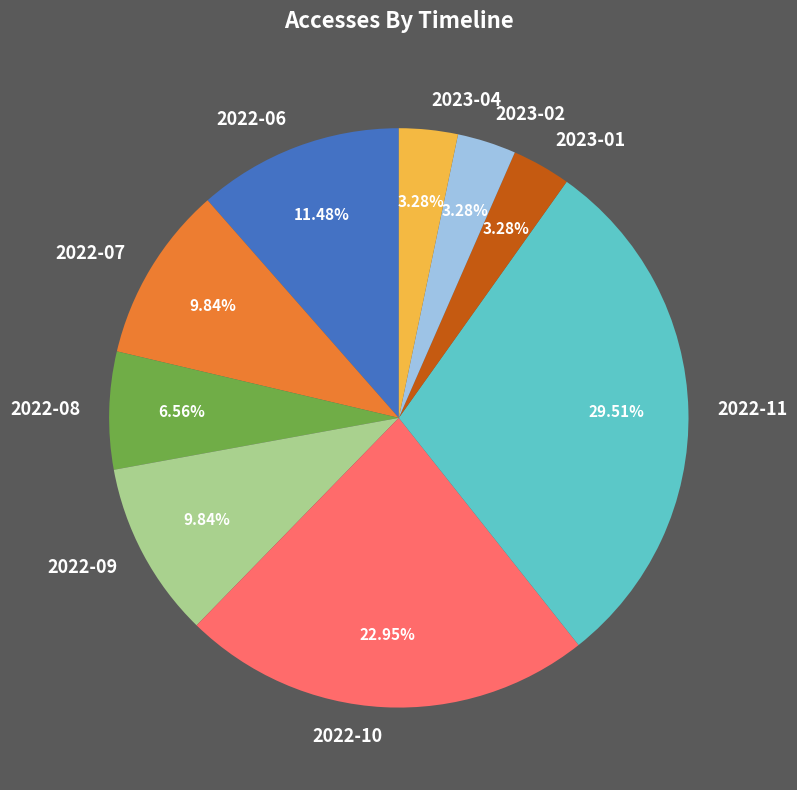

Between 2023-04 and 2022-07, which is larger?

2022-07